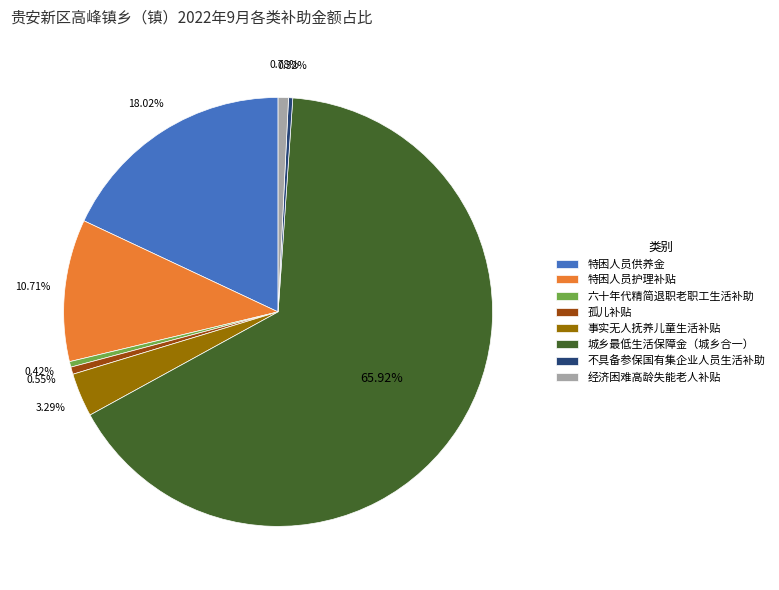

Is there a majority slice in this chart?

Yes